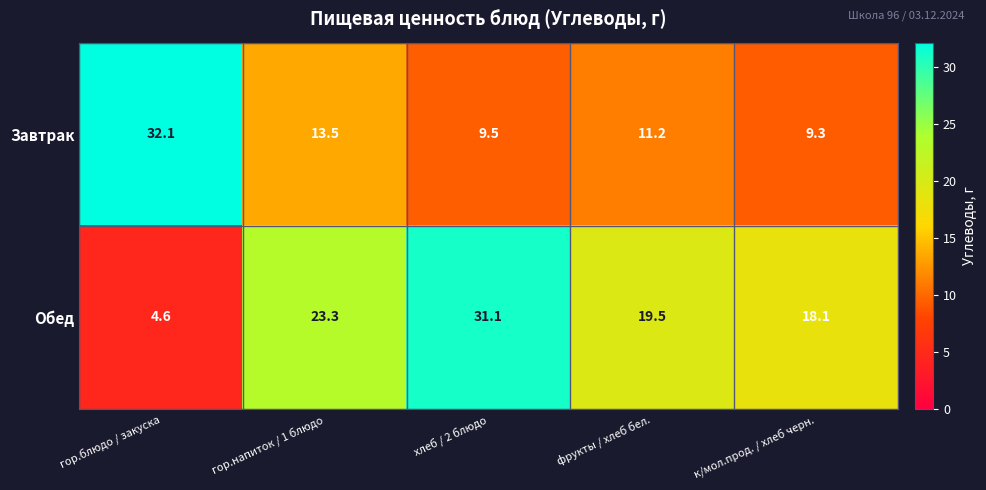

The Завтрак series shows 9.5 at хлеб / 2 блюдо. True or false?

True